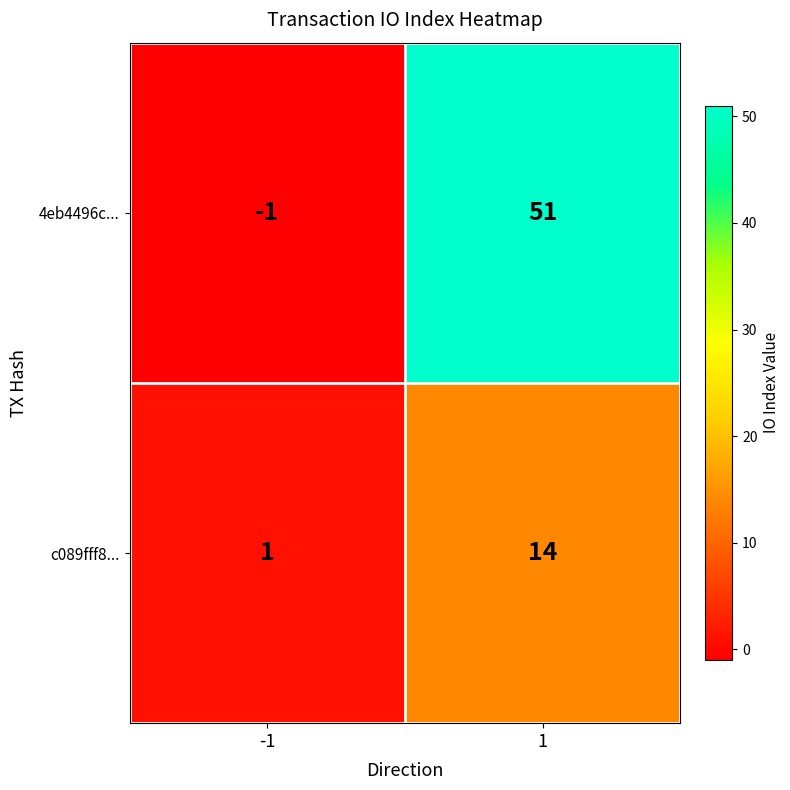

What is the maximum value shown in the chart?

51